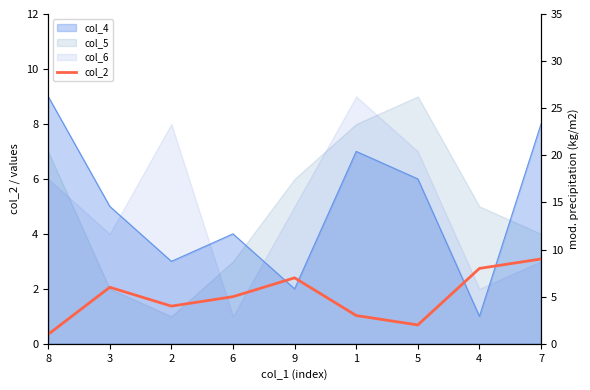

Rank the categories by value from lowest to highest.

8, 5, 1, 2, 6, 3, 9, 4, 7